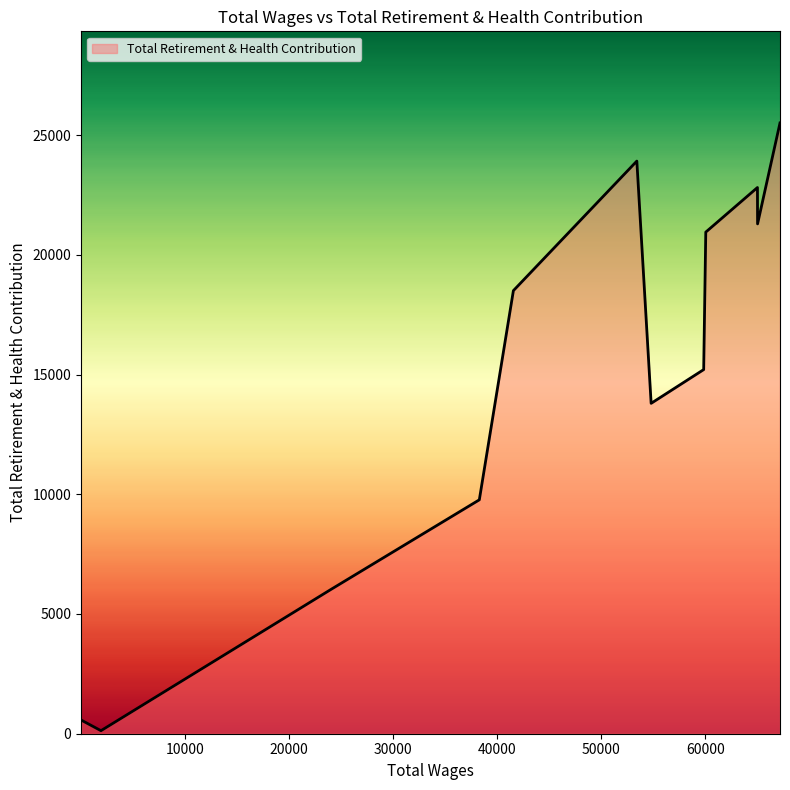

Does the chart display data point markers on the line(s)?

No